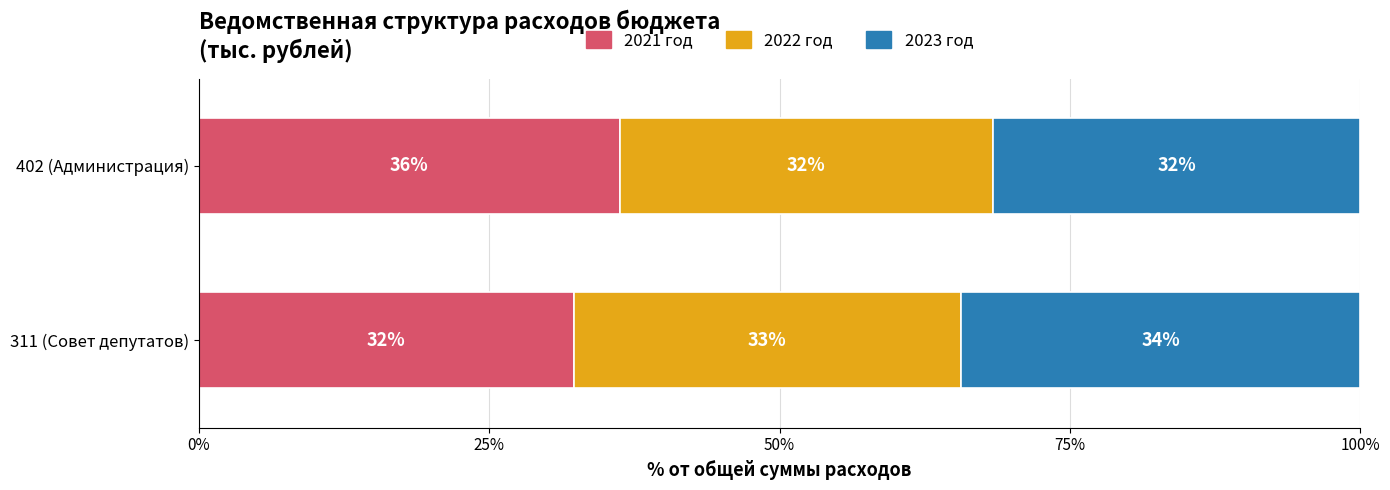

What is the lowest value of the 2021 год series?

32.3